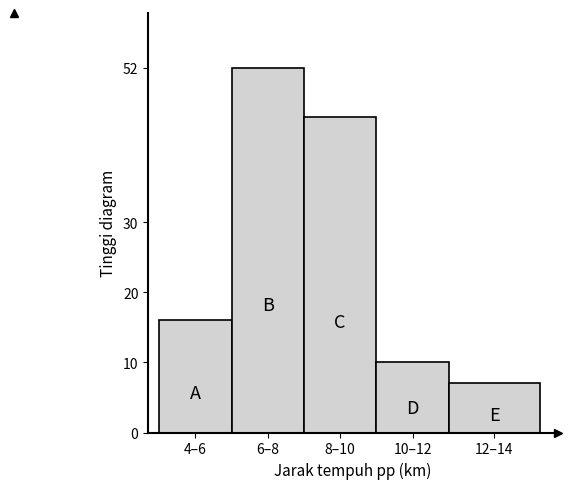

Reading right to left, what are all the values shown in this chart?

12–14=7	10–12=10	8–10=45	6–8=52	4–6=16